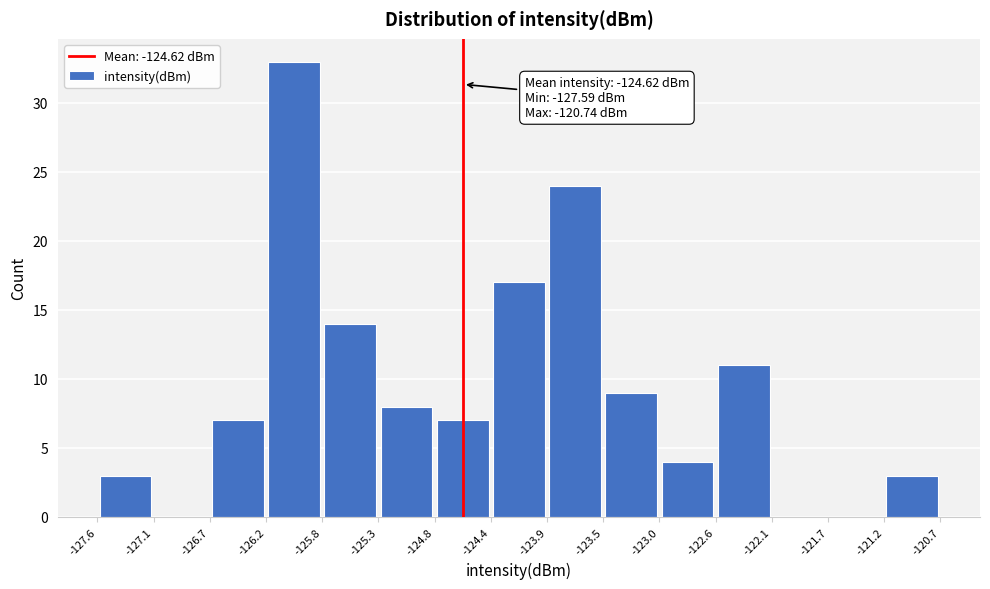

Which range on the x-axis has the tallest bar?

-126.2 to -125.8